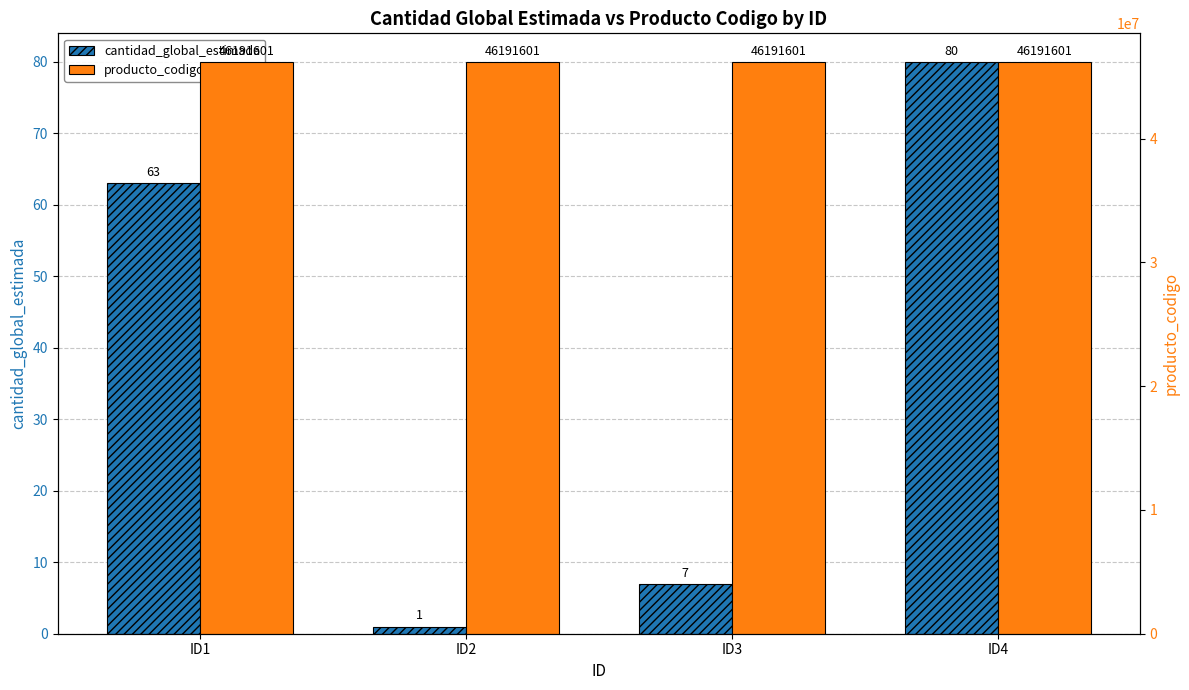

How many distinct data groups are displayed?

2